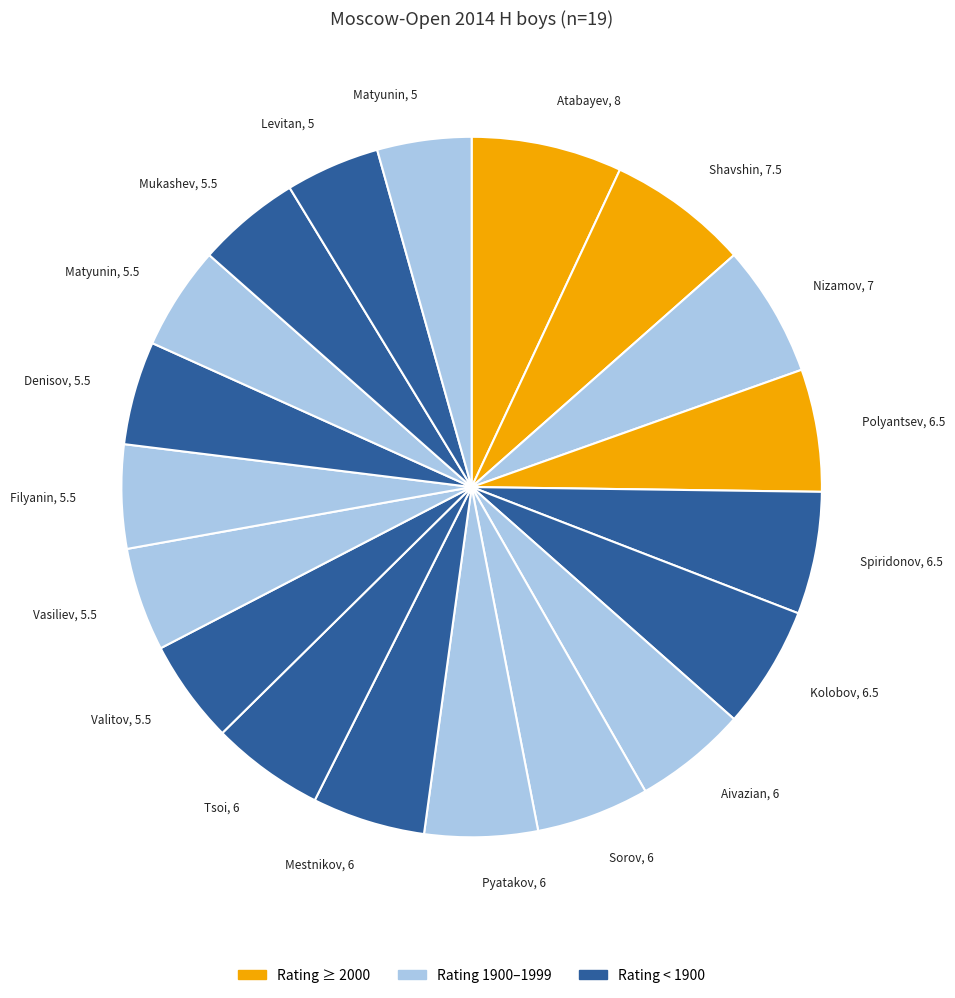

Does Shavshin, 7.5 represent more than half of the total?

No